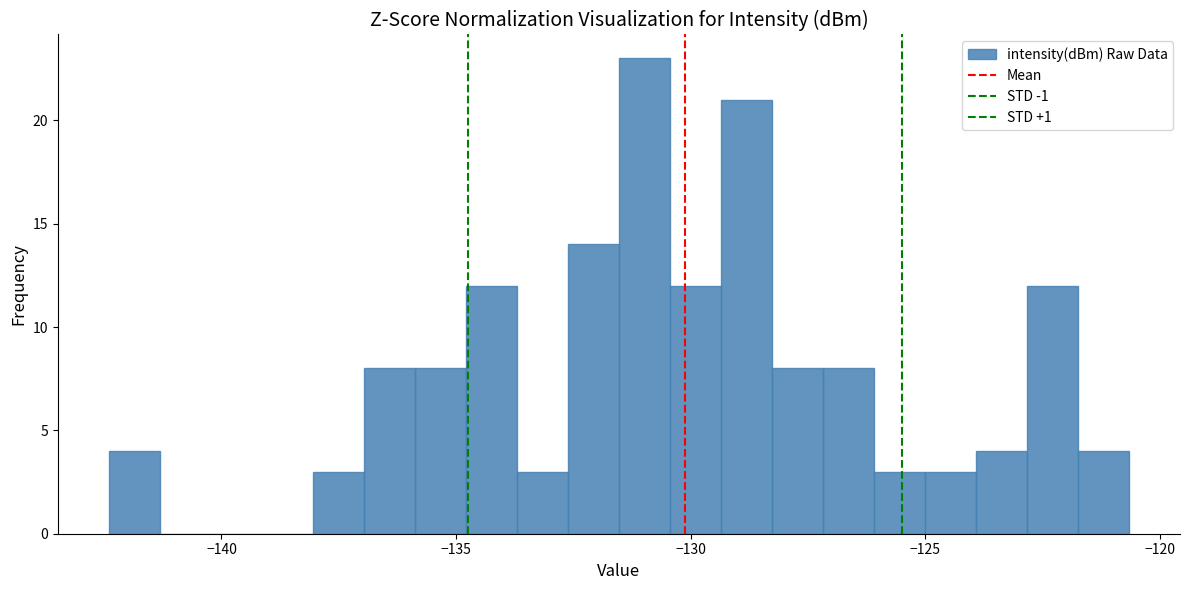

Around what value on the x-axis is the tallest bar? Give the approximate position of its centre, as read against the axis.

-131.0